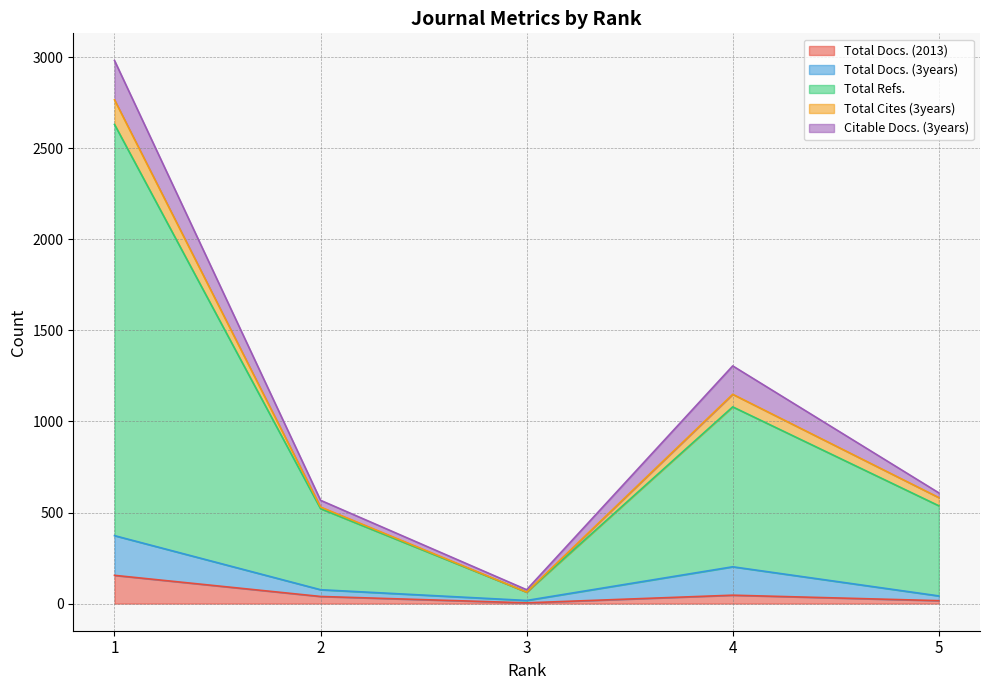

Is it true that Total Refs. equals 30 at 3?

False